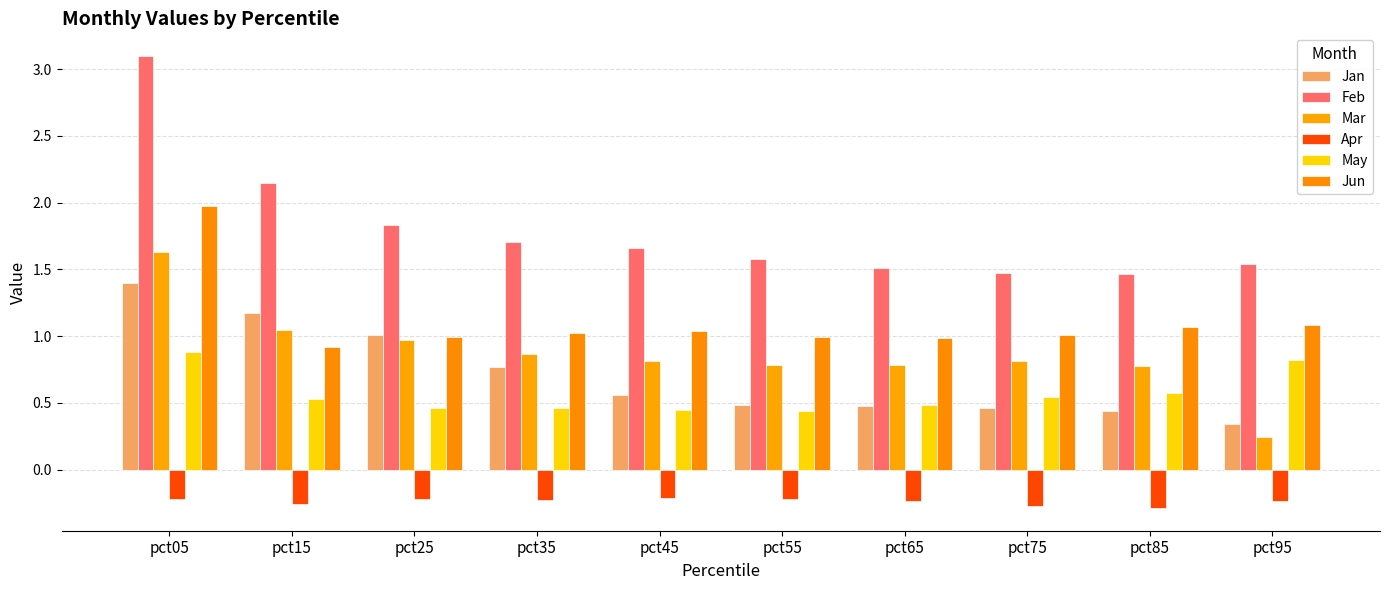

What is the value of the Mar bar at the 4th from the left?

0.9